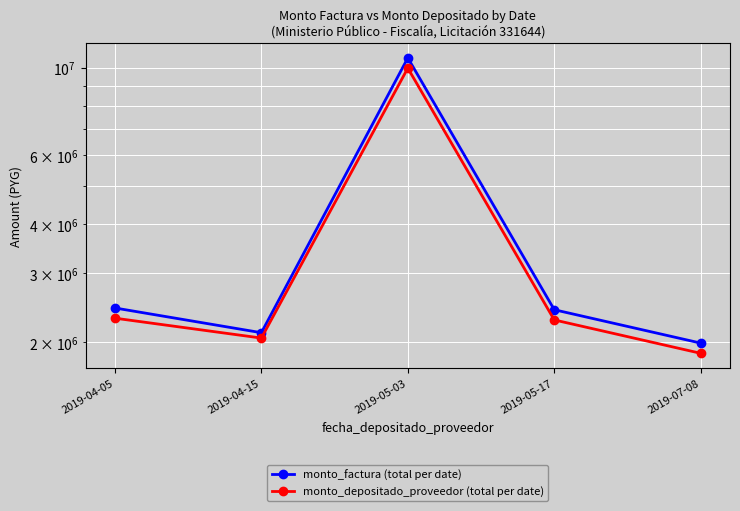

Is this an area chart (filled region under the line)?

No